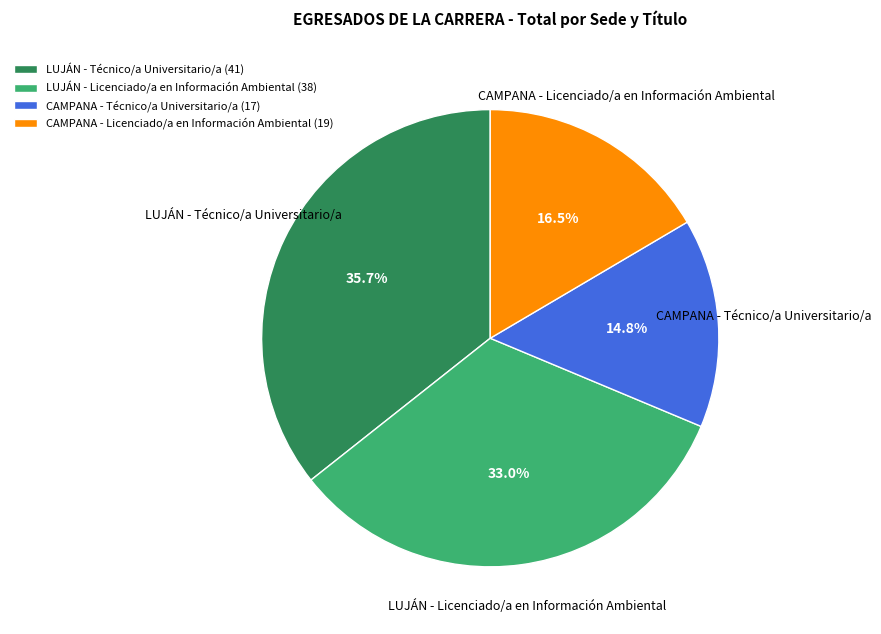

Rank the categories by value from highest to lowest.

LUJÁN - Técnico/a Universitario/a, LUJÁN - Licenciado/a en Información Ambiental, CAMPANA - Licenciado/a en Información Ambiental, CAMPANA - Técnico/a Universitario/a